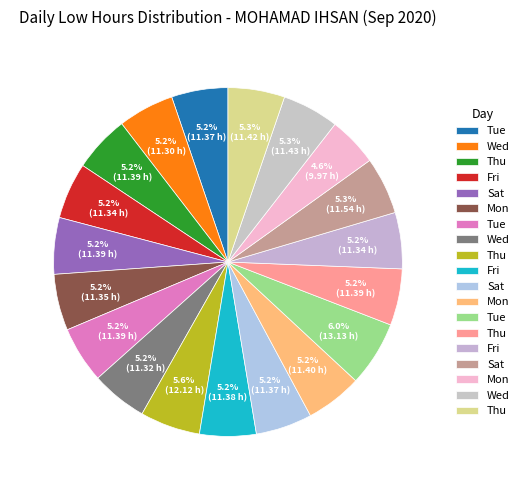

To the nearest percent, what is the difference between the largest and smallest slice percentages?

1%